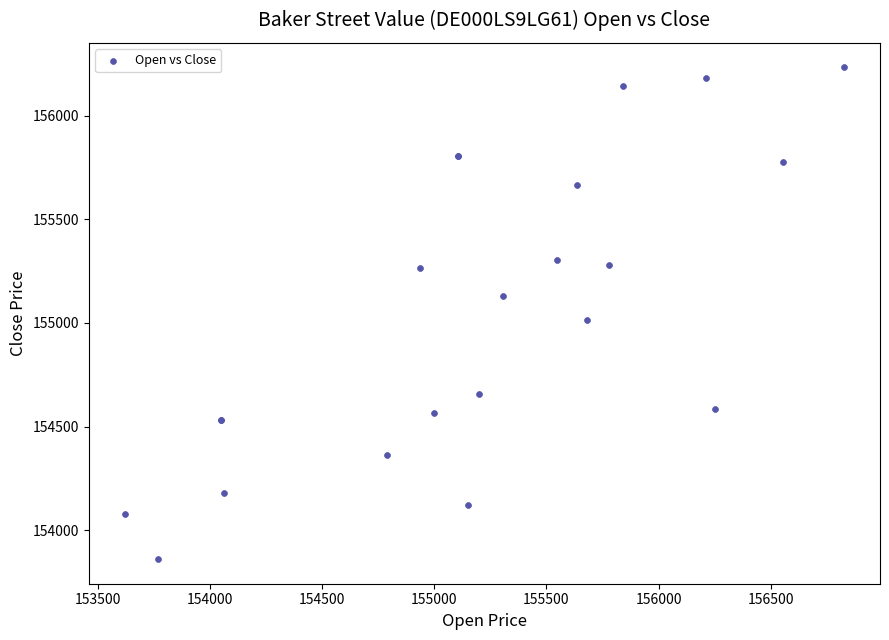

What Y value in the scatter plot is closest to 155046?

155016